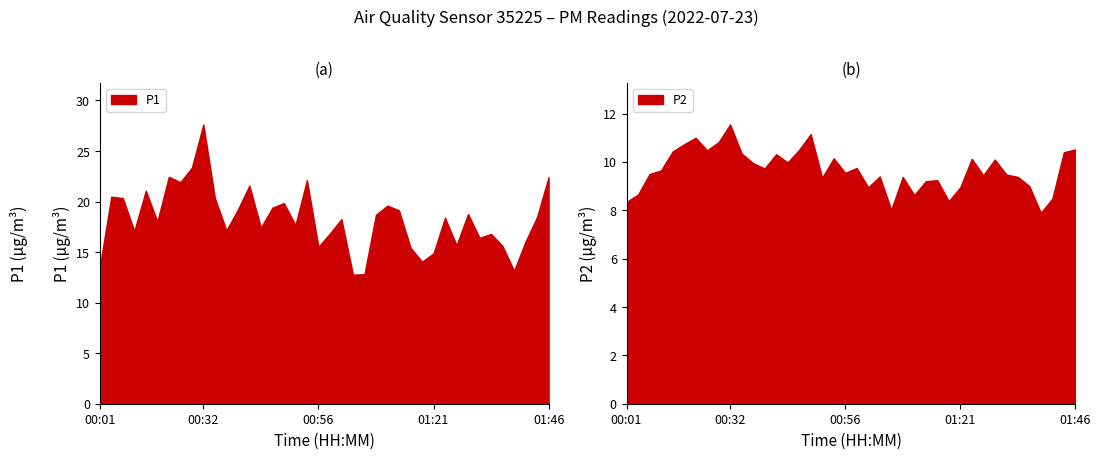

What is the total value across all series at 00:37?

27.1